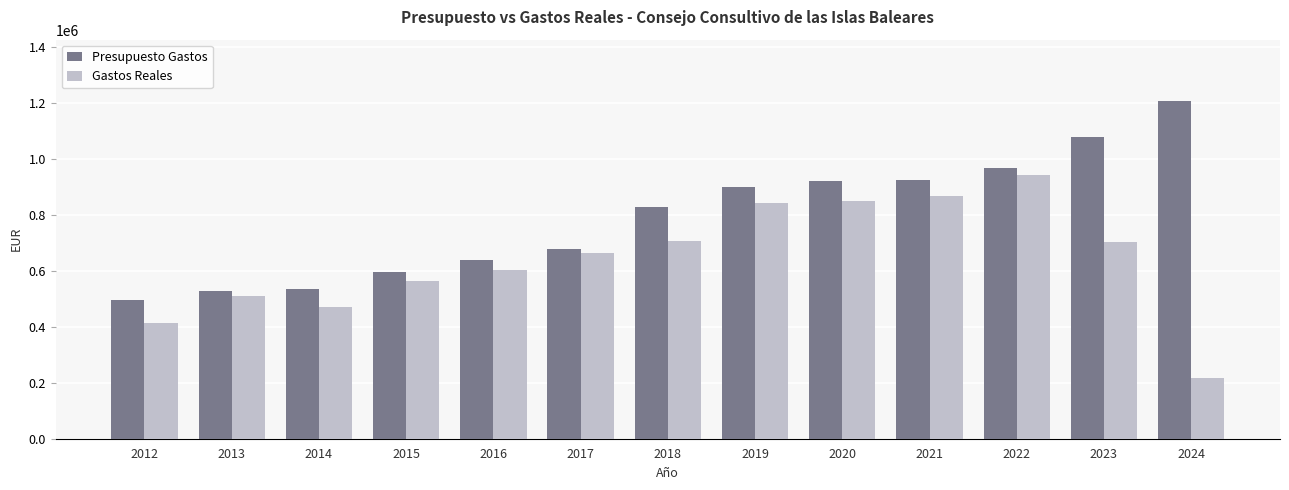

Which series changed the most between 2013 and 2017?

Gastos Reales